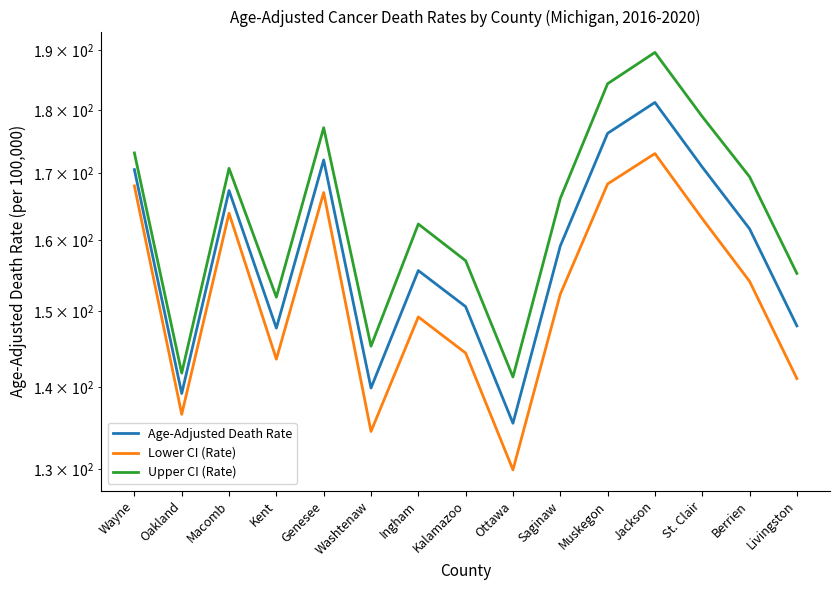

How many series are shown in this chart?

3